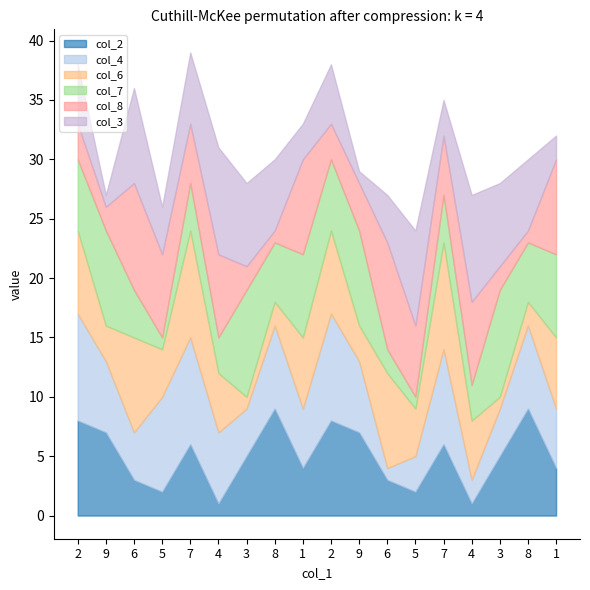

What is the maximum value for col_2?

9